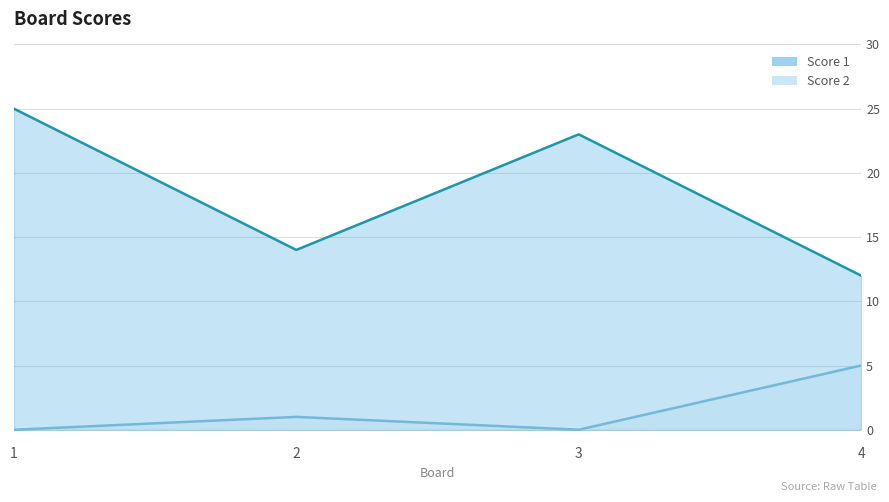

True or false: Score 2 and Score 1 intersect in this chart.

False